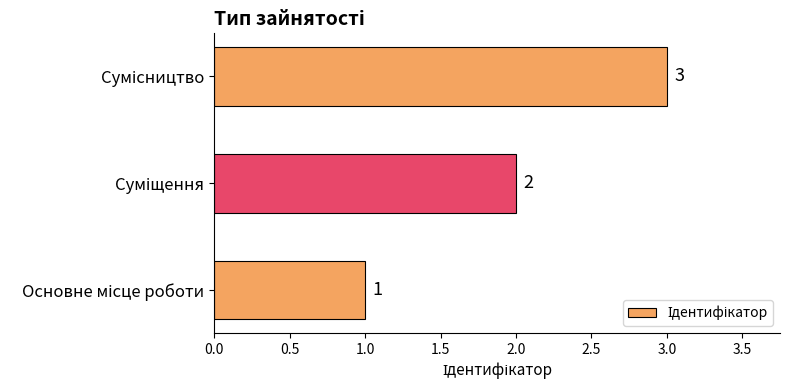

What is the sum of all values?

6